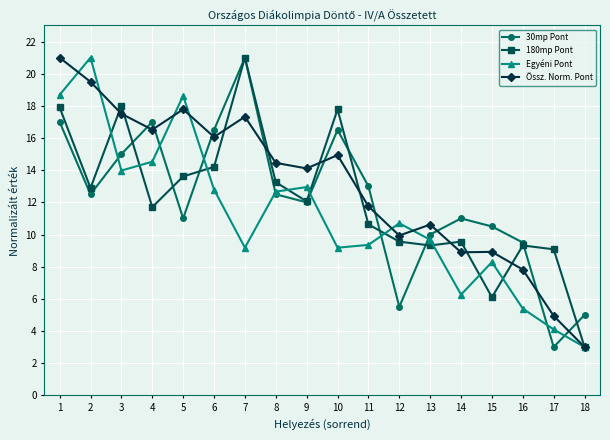

Where does the Össz. Norm. Pont series first go above 14?

1